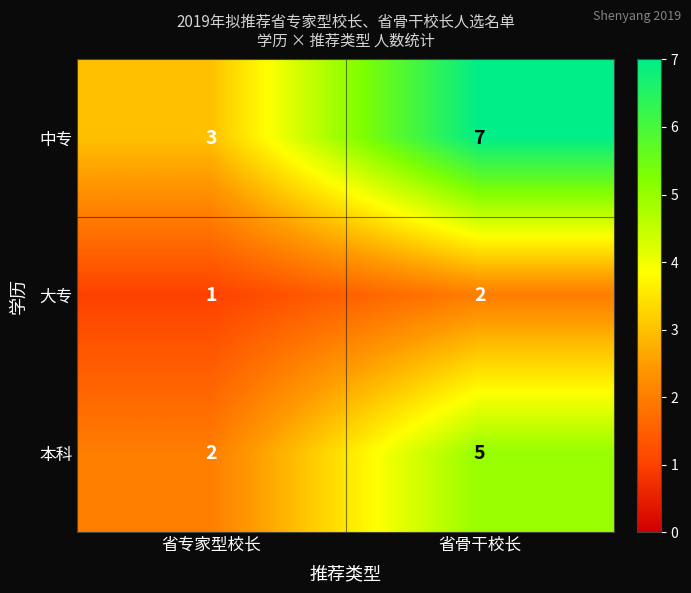

What is the average value of the 本科 series?

4